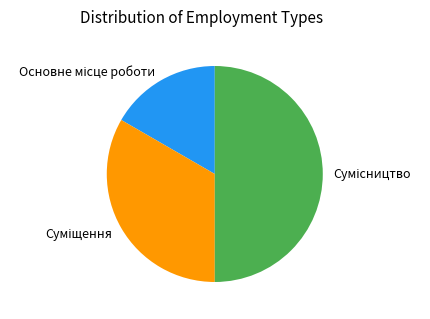

Count the number of slices in the pie.

3